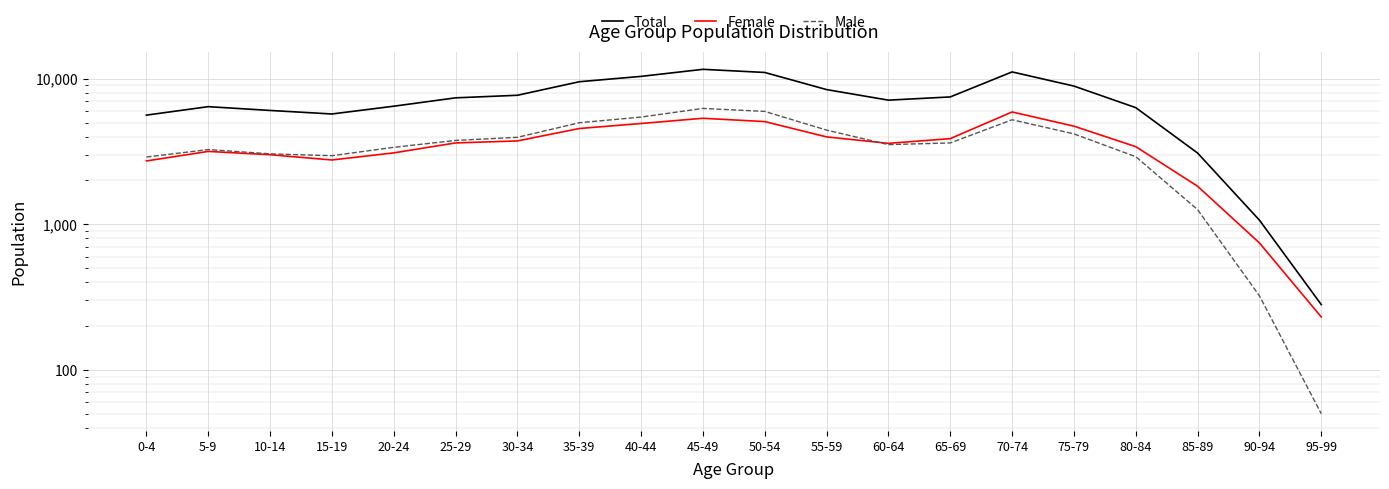

Reading right to left, what are all the values shown in this chart?

Total: 95-99=281	90-94=1068	85-89=3087	80-84=6329	75-79=8901	70-74=11136	65-69=7497	60-64=7125	55-59=8420	50-54=11039	45-49=11601	40-44=10376	35-39=9534	30-34=7696	25-29=7390	20-24=6474	15-19=5725	10-14=6054	5-9=6428	0-4=5622
Female: 95-99=231	90-94=745	85-89=1826	80-84=3415	75-79=4722	70-74=5911	65-69=3876	60-64=3598	55-59=3984	50-54=5076	45-49=5349	40-44=4925	35-39=4549	30-34=3738	25-29=3622	20-24=3095	15-19=2766	10-14=3006	5-9=3167	0-4=2724
Male: 95-99=50	90-94=323	85-89=1261	80-84=2914	75-79=4179	70-74=5225	65-69=3621	60-64=3527	55-59=4436	50-54=5963	45-49=6252	40-44=5451	35-39=4985	30-34=3958	25-29=3768	20-24=3379	15-19=2959	10-14=3048	5-9=3261	0-4=2898